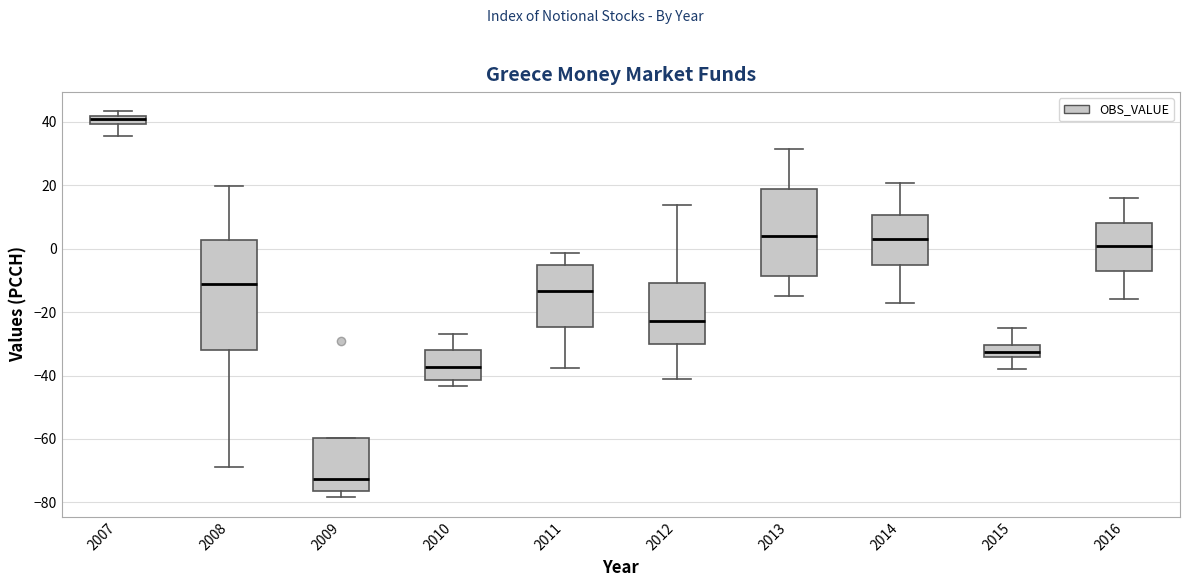

Which box's median line is the highest?

2007